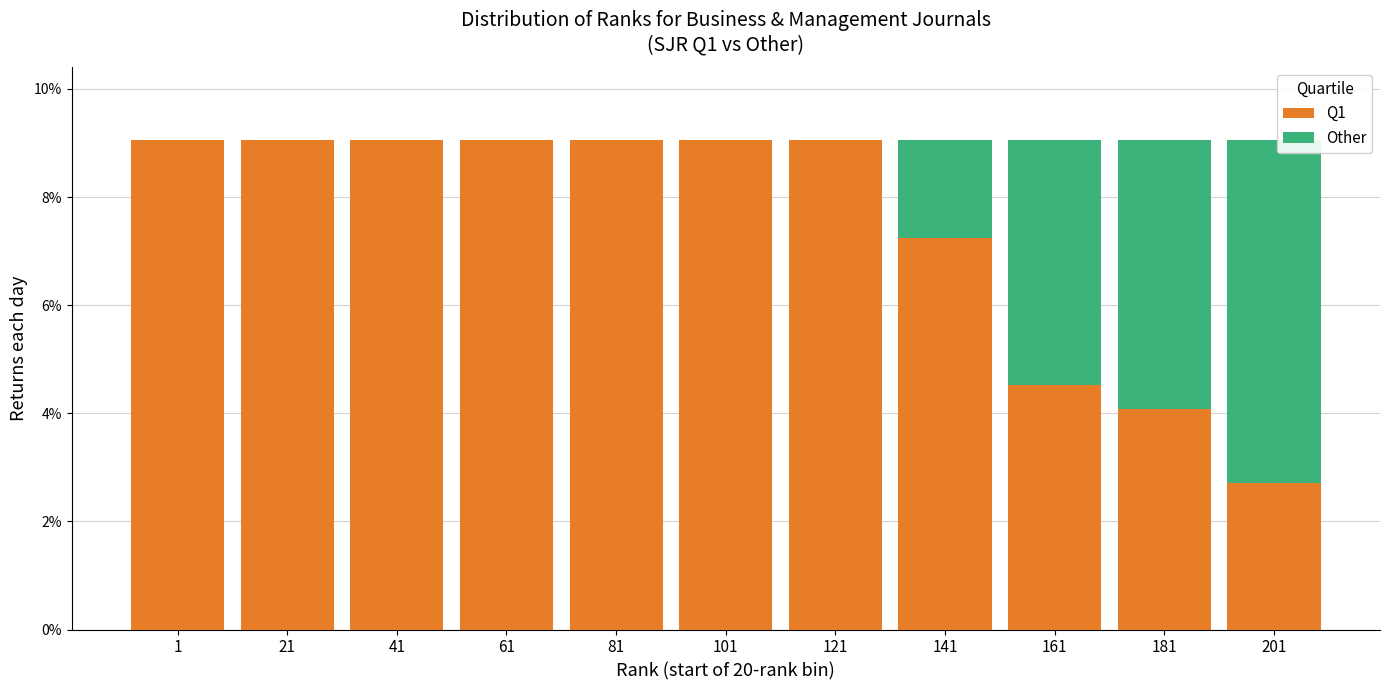

Are the bars grouped side by side (vs. stacked)?

No